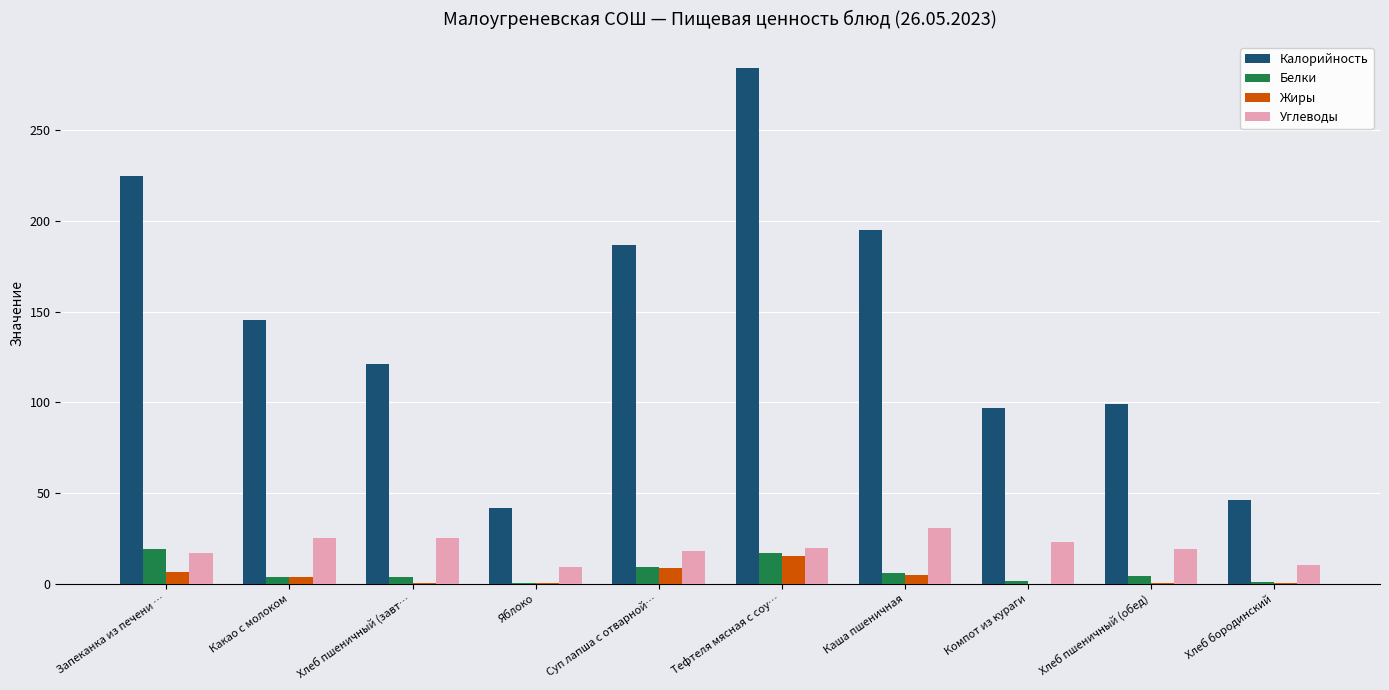

Which label corresponds to the largest value in the chart?

Тефтеля мясная с соу…